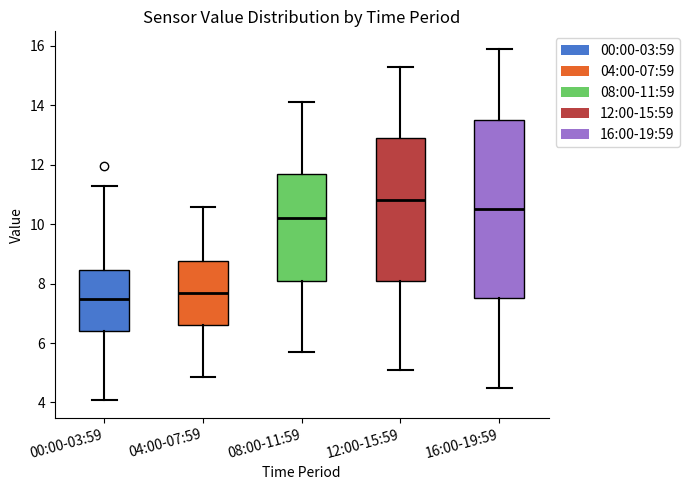

Reading left to right, read every box against the y-axis: the position of its median line, the range the box covers, and the ends of its whiskers. The values are not printed on the chart, so give them approximately, as read against the axis.

00:00-03:59: median 7.4, box 6.4 to 8.4, whiskers 4.0 to 11.2
04:00-07:59: median 7.6, box 6.6 to 8.8, whiskers 4.8 to 10.6
08:00-11:59: median 10.2, box 8.2 to 11.8, whiskers 5.8 to 14.2
12:00-15:59: median 10.8, box 8.2 to 13.0, whiskers 5.2 to 15.4
16:00-19:59: median 10.6, box 7.6 to 13.6, whiskers 4.6 to 16.0